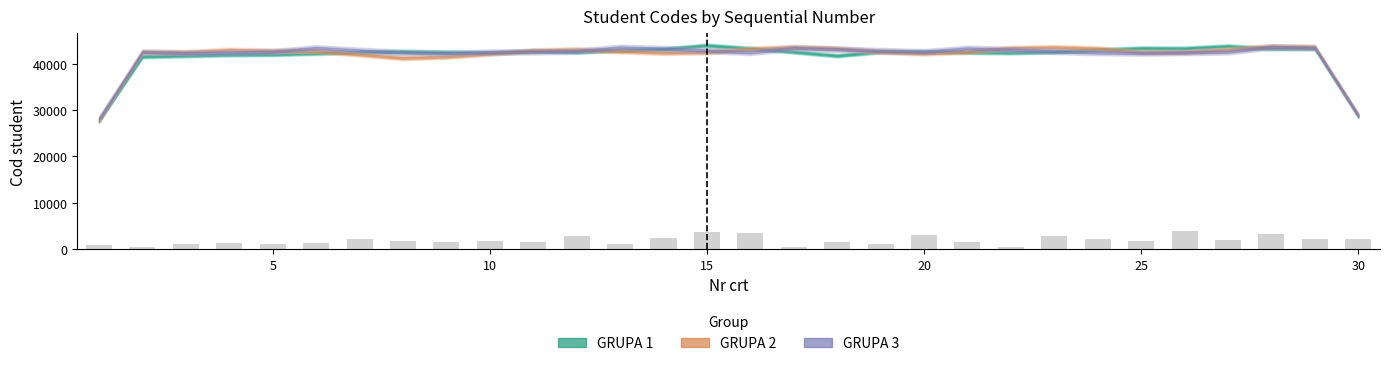

What is the average value?

1873